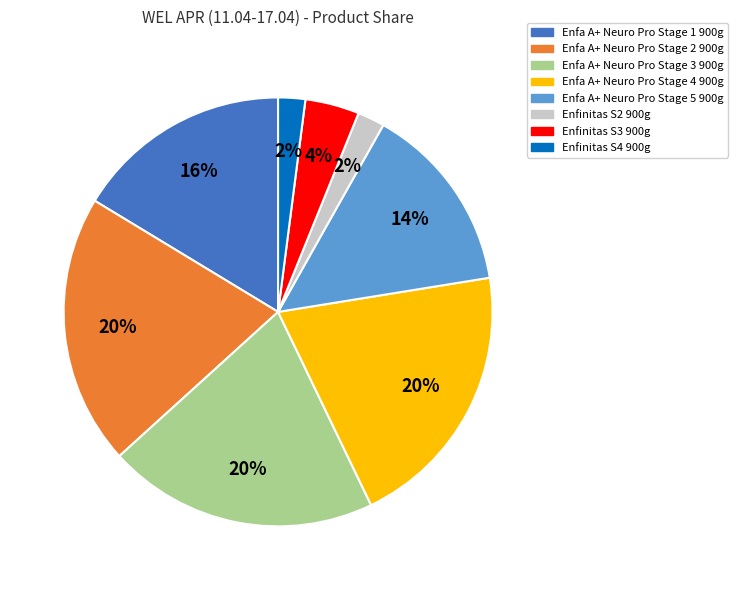

Does any single category account for the majority?

No